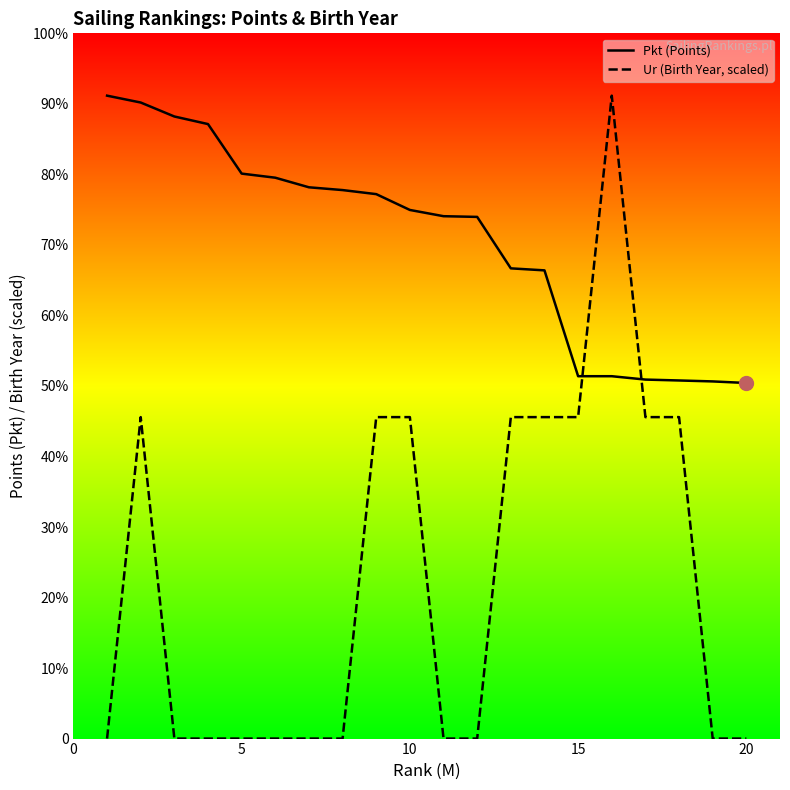

What are all the series names shown in the legend?

Pkt (Points), Ur (Birth Year, scaled)